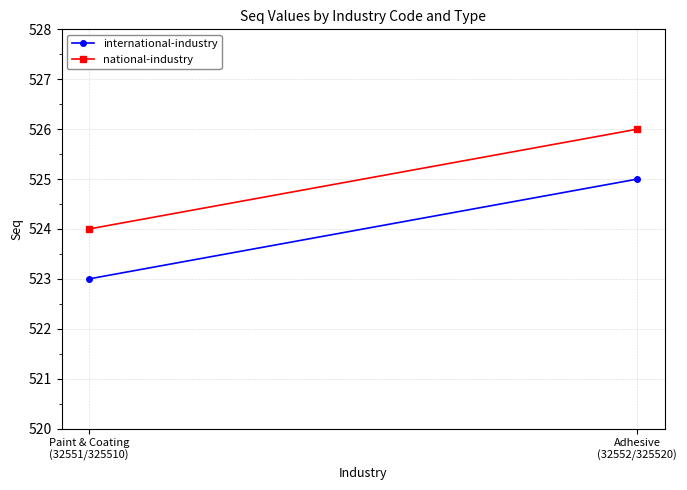

Between Adhesive
(32552/325520) and Paint & Coating
(32551/325510), which is larger?

Adhesive
(32552/325520)